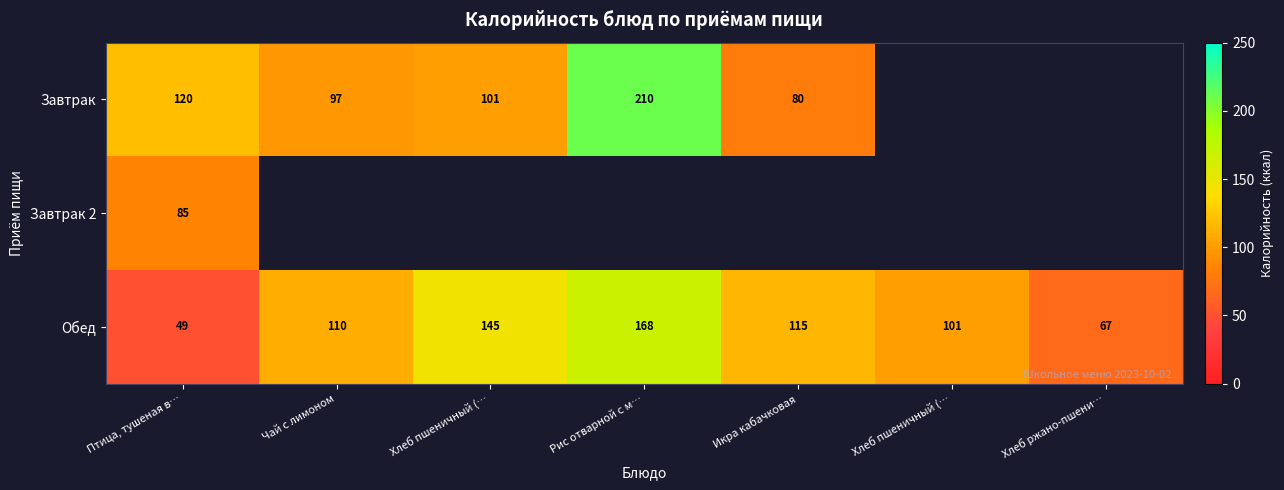

At which label does Обед reach its minimum?

Птица, тушеная в…